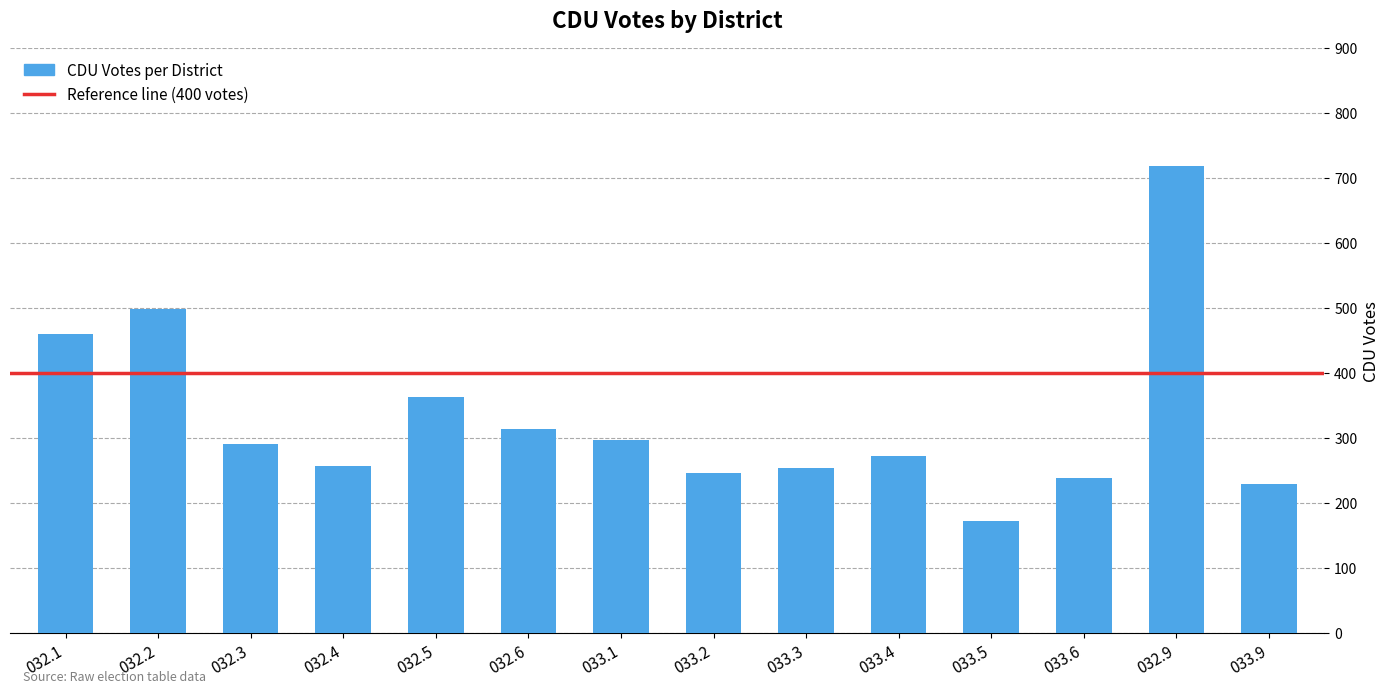

How many bars are there in total?

14